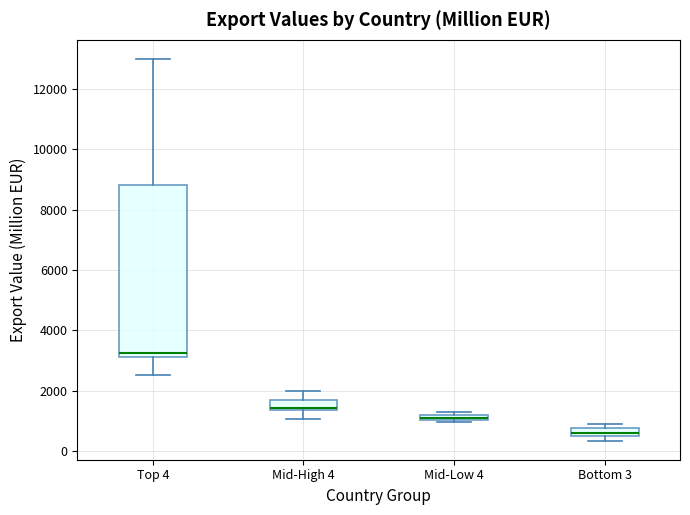

Where does the upper whisker of the box for Top 4 end on the y-axis? The values are not printed on the chart, so give them approximately, as read against the axis.

13000